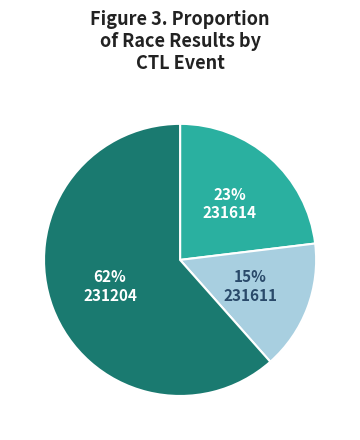

To the nearest percent, what is the combined percentage of 231204 and 231611?

77%